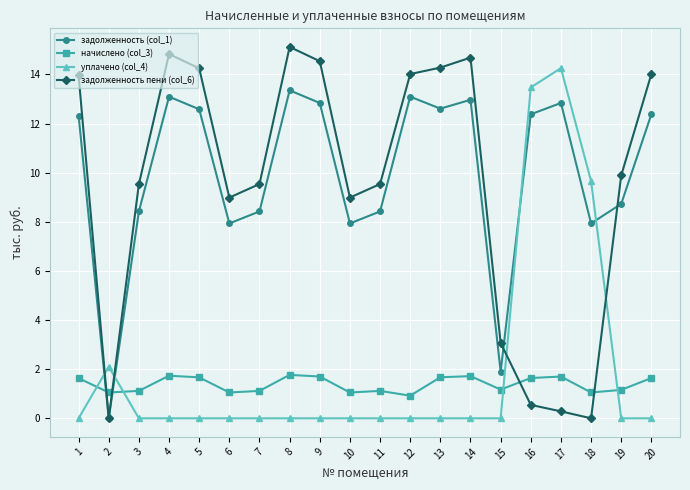

How many lines are shown in the chart?

4